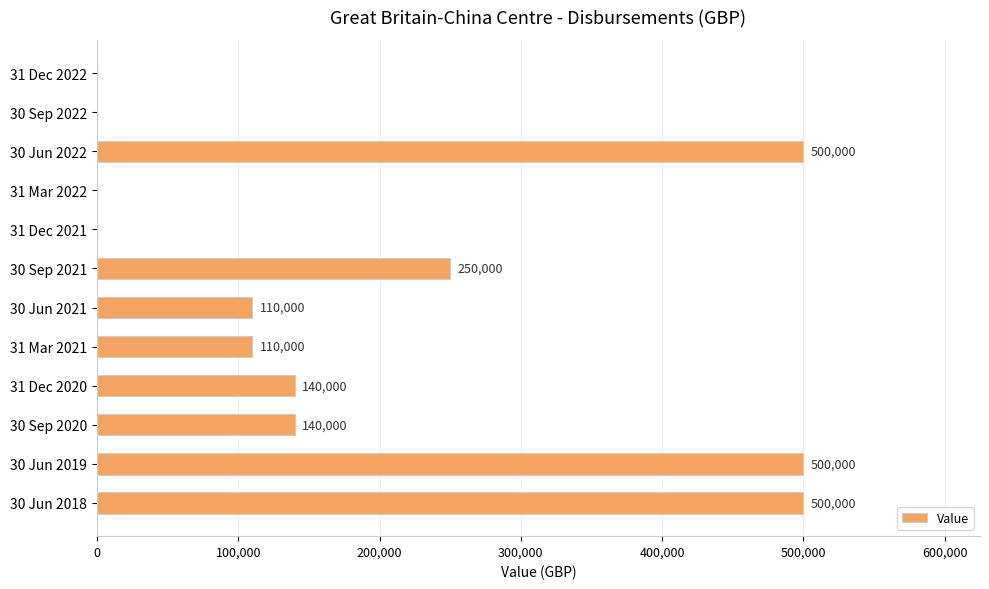

How many series are shown in this chart?

1